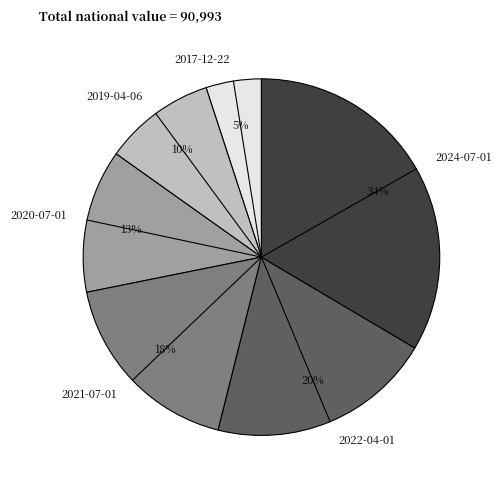

What percentage is the 2021-07-01 slice, to the nearest percent?

18%